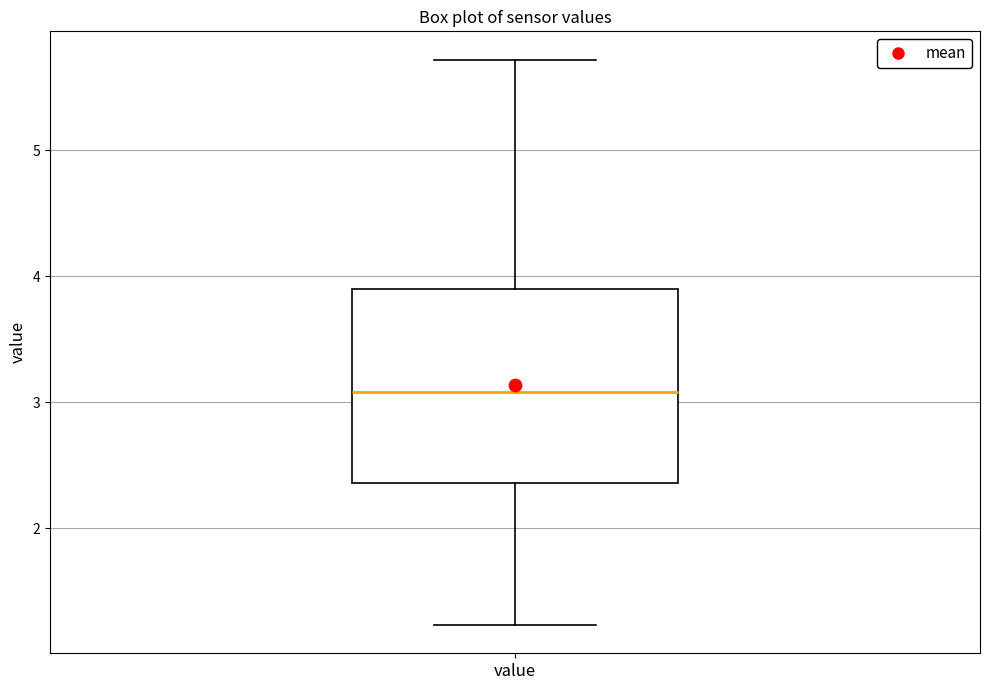

Transcribe this box plot: give where the median line is, the range the box spans, and where the two whiskers end, as read against the y-axis. The values are not printed on the chart, so give them approximately, as read against the axis.

median 3.1, box 2.4 to 3.9, whiskers 1.2 to 5.7